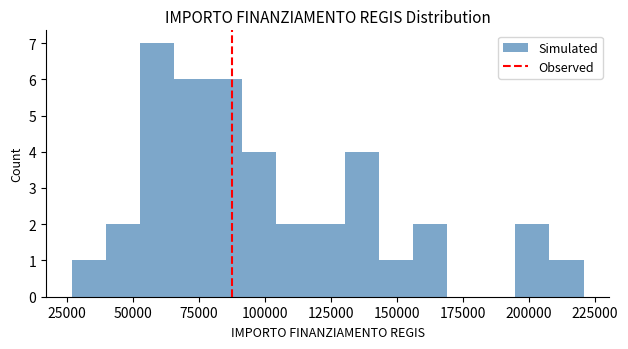

Around what value on the x-axis is the tallest bar? Give the approximate position of its centre, as read against the axis.

60000